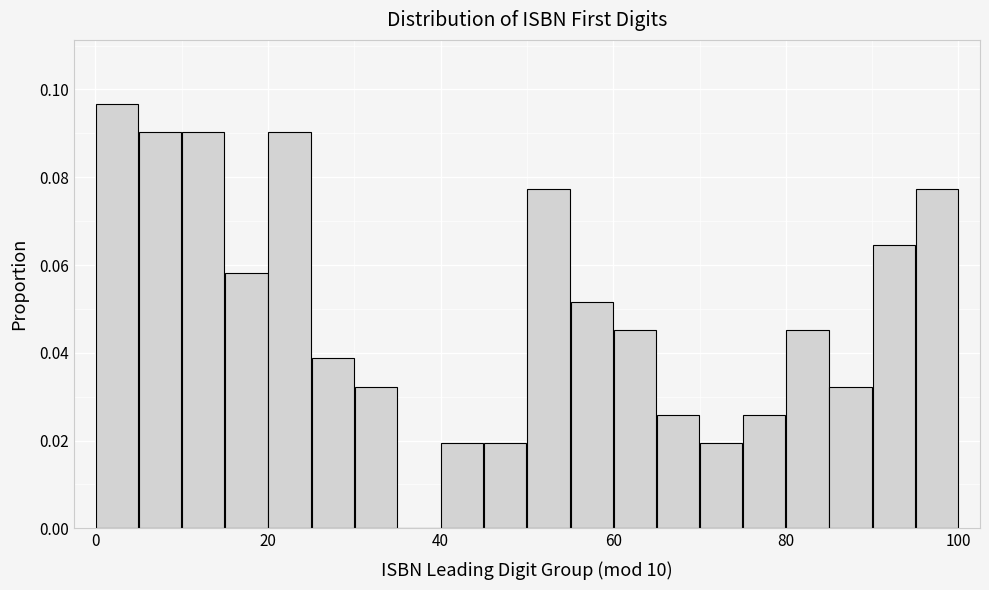

Around what value on the x-axis is the tallest bar? Give the approximate position of its centre, as read against the axis.

2